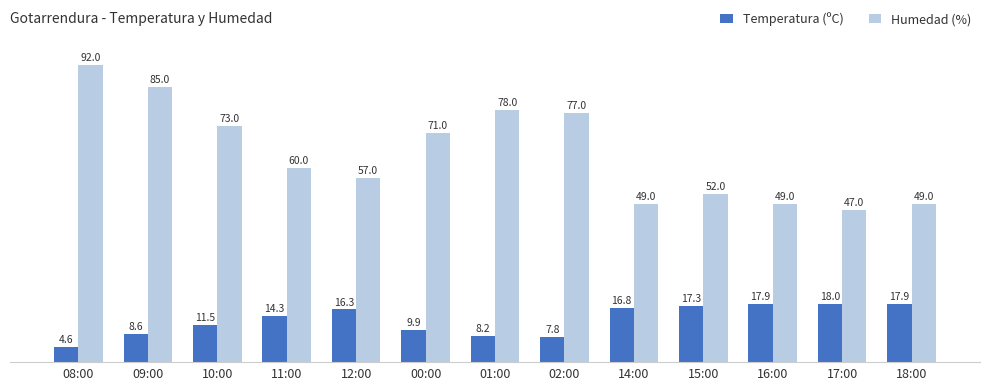

Reading left to right, what are all the values shown in this chart?

Temperatura (ºC): 4.6	8.6	11.5	14.3	16.3	9.9	8.2	7.8	16.8	17.3	17.9	18.0	17.9
Humedad (%): 92.0	85.0	73.0	60.0	57.0	71.0	78.0	77.0	49.0	52.0	49.0	47.0	49.0